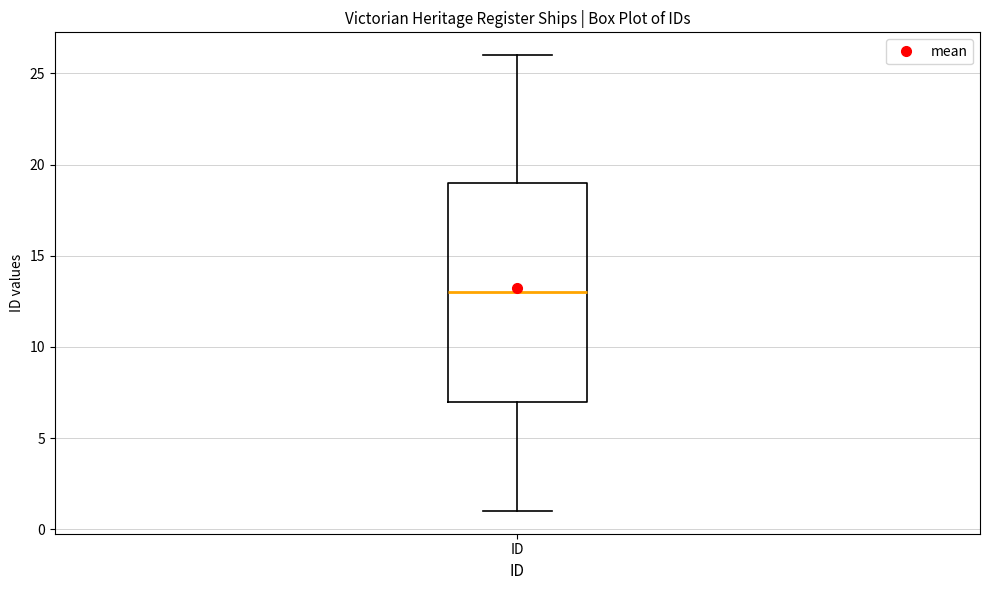

Read this box plot against the y-axis: the position of the median line, the range covered by the box, and the ends of both whiskers. The values are not printed on the chart, so give them approximately, as read against the axis.

median 13, box 7 to 19, whiskers 1 to 26